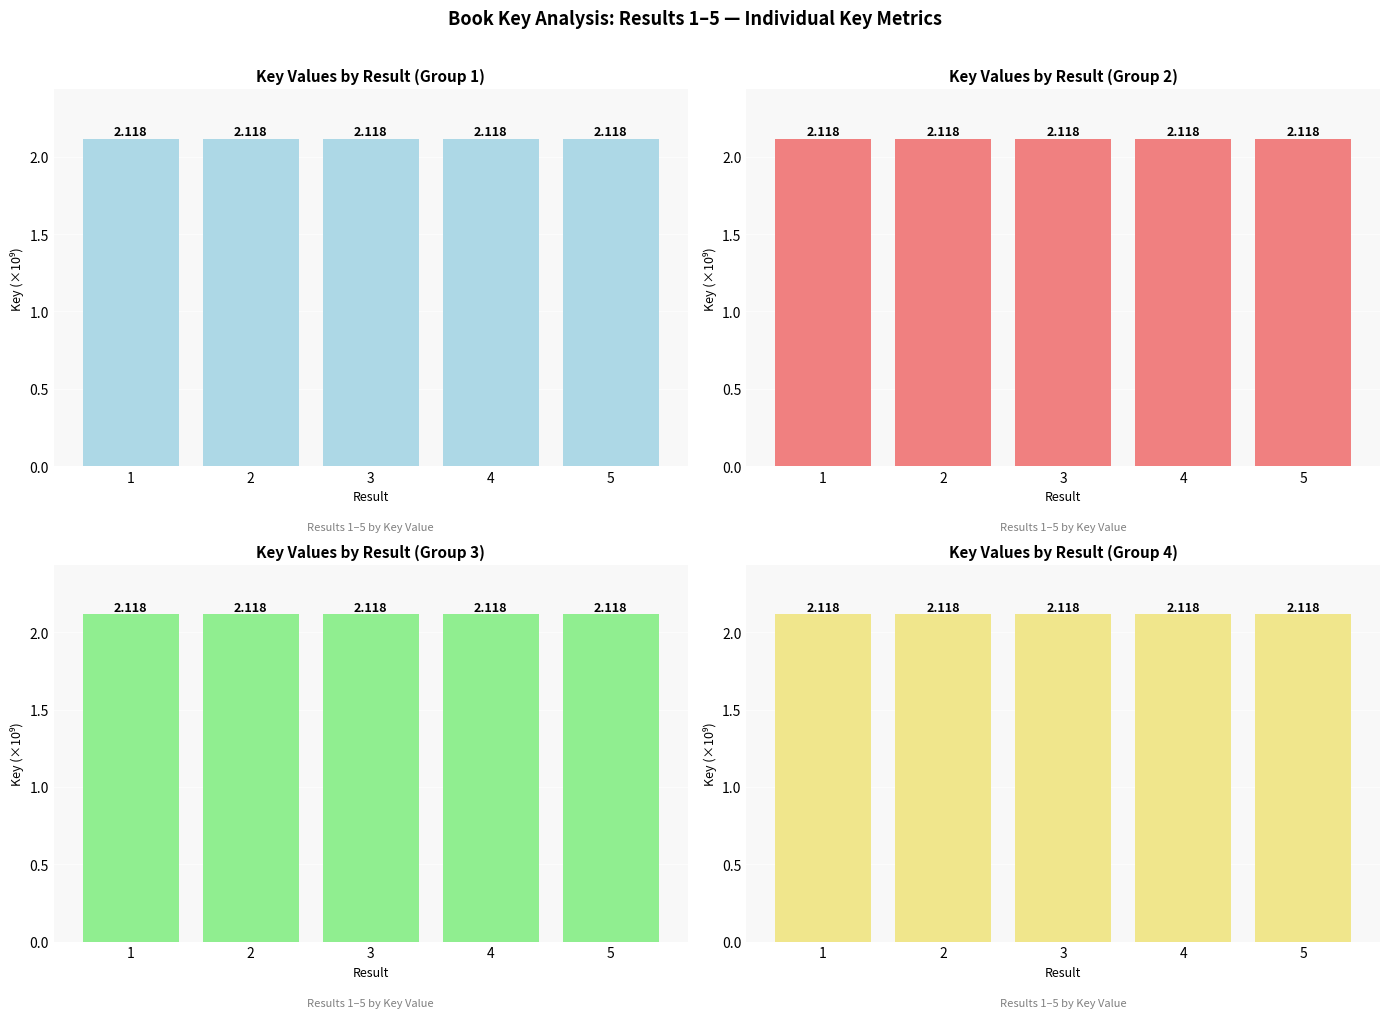

Rank the categories by value from lowest to highest.

1, 4, 3, 5, 2